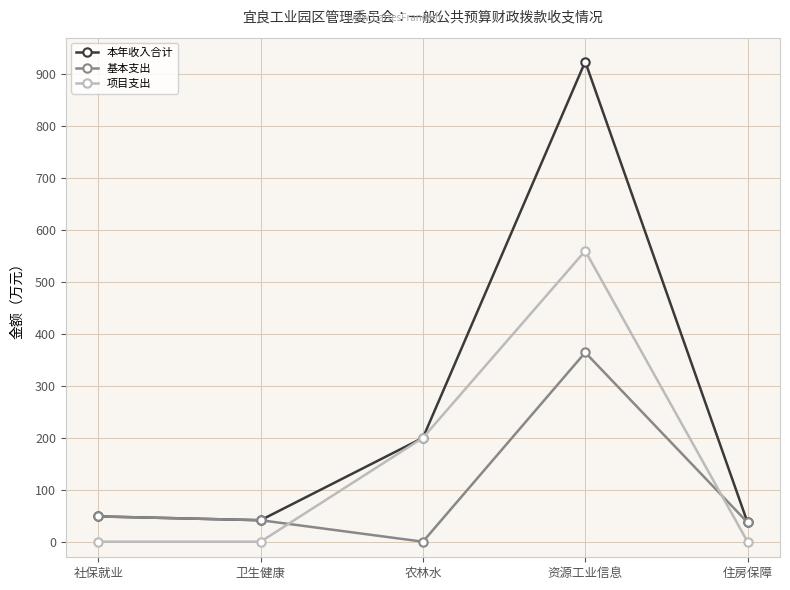

How many interior local peaks does the 项目支出 series have?

1